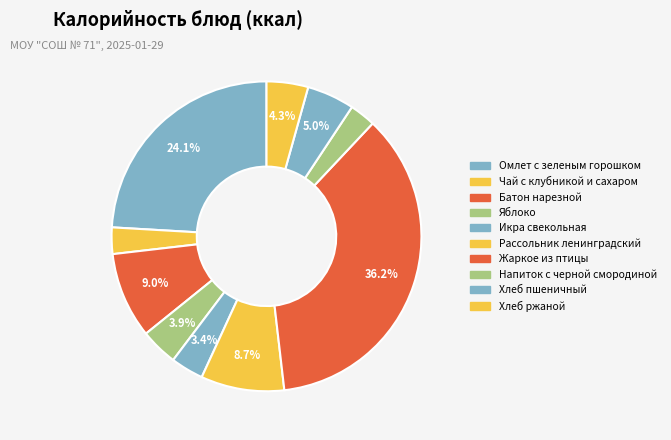

How many slices are in this pie chart?

10